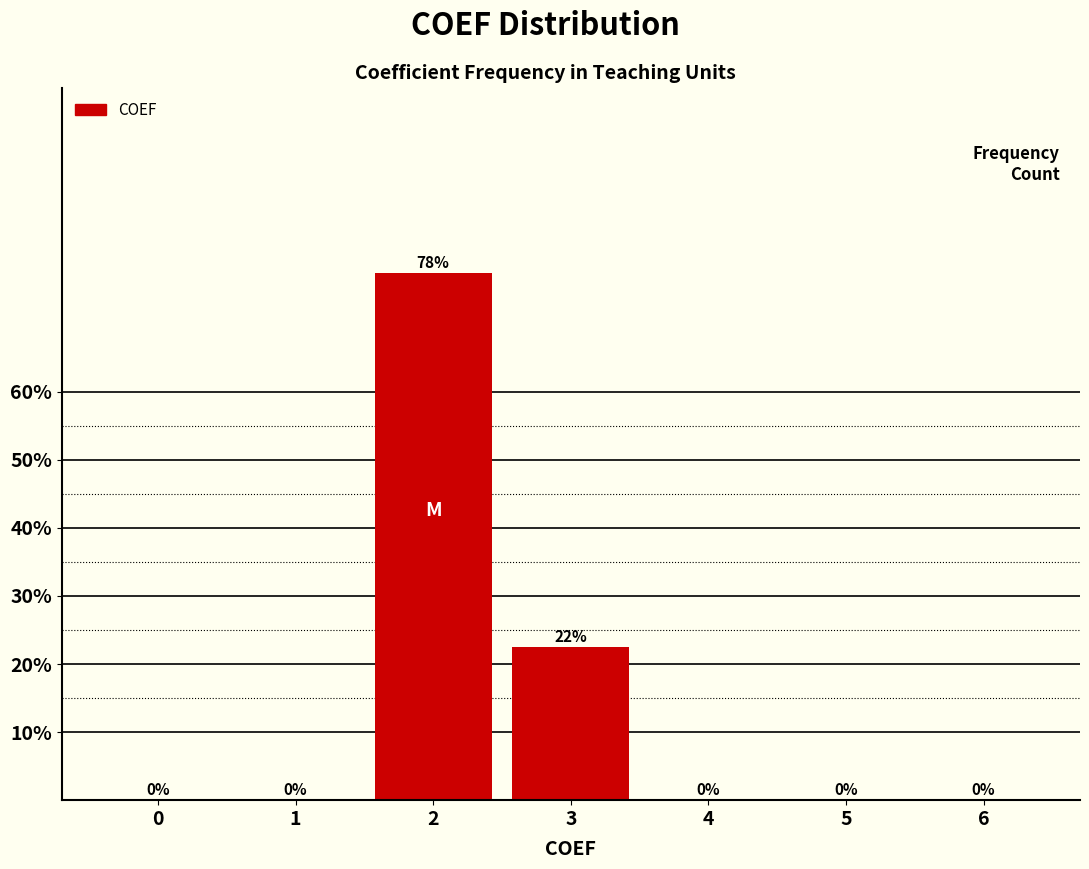

True or false: the data shows 50.9 at 1.

False